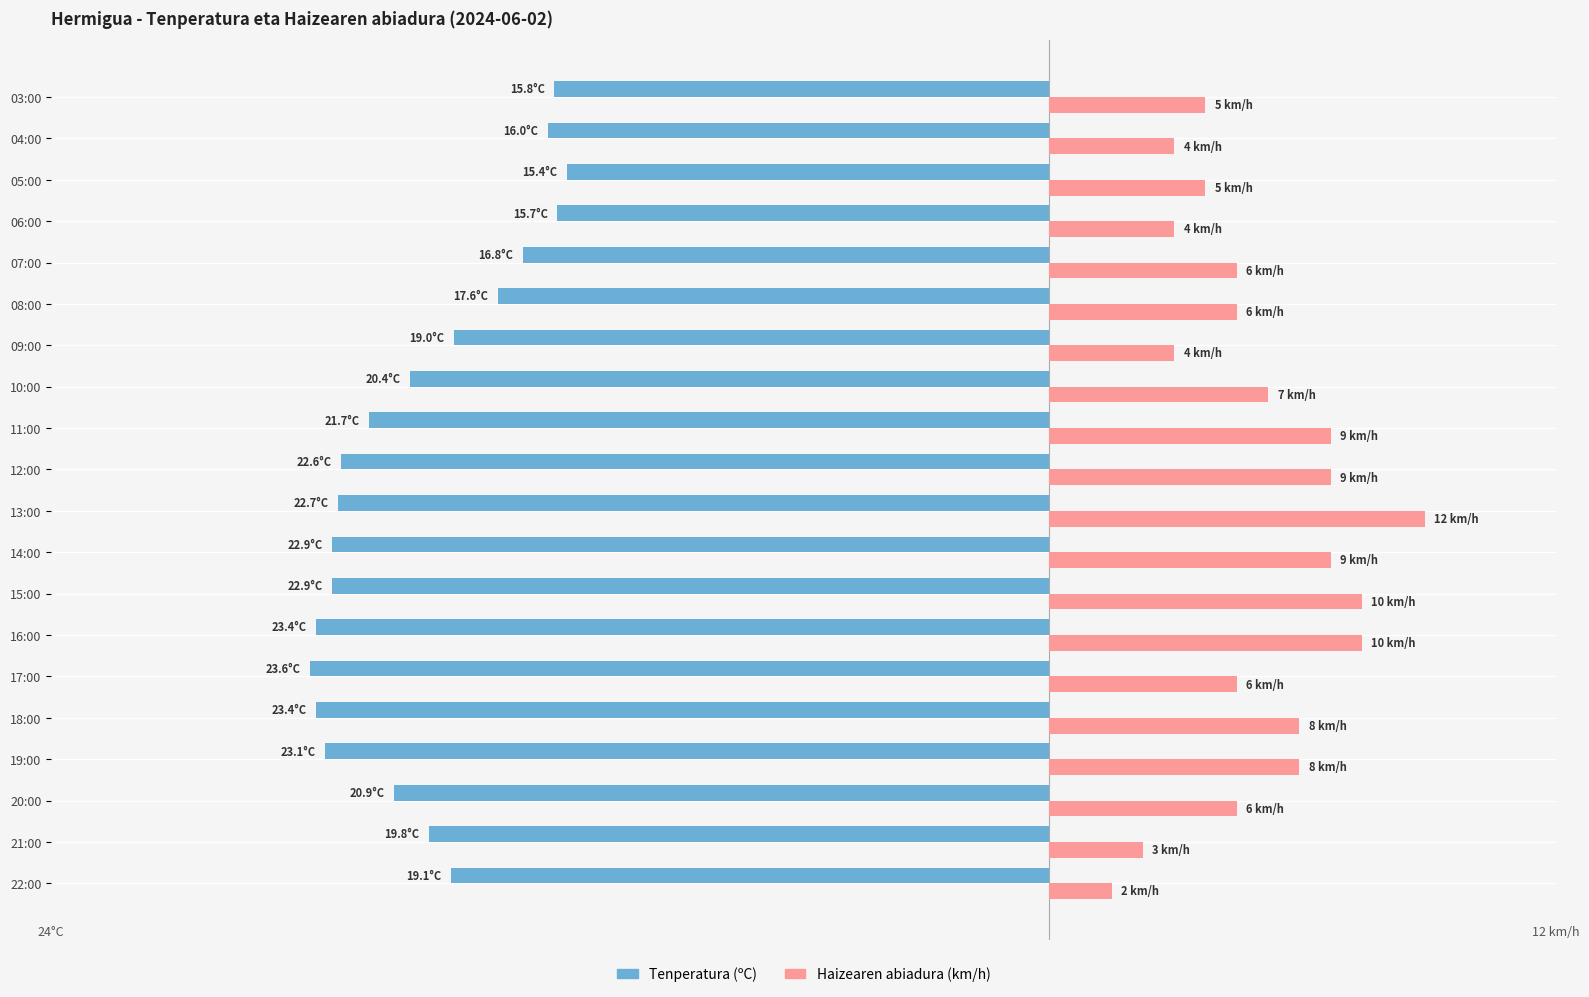

Which series has the widest spread of values?

Haizearen abiadura (km/h)